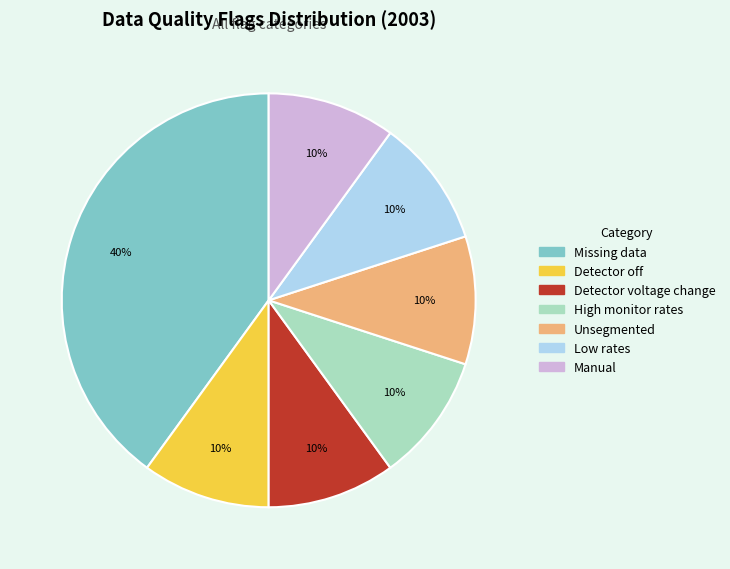

Is it true that Low rates is 22% of the pie?

False